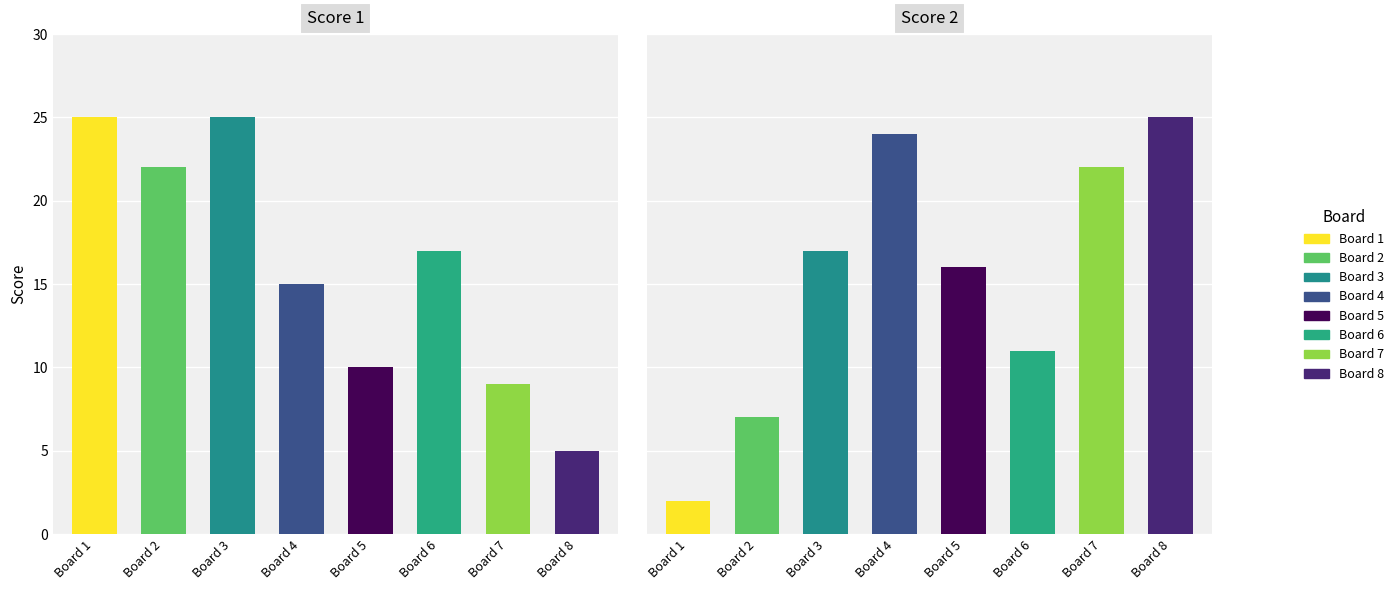

Which series has the largest range (max minus min)?

Score 2